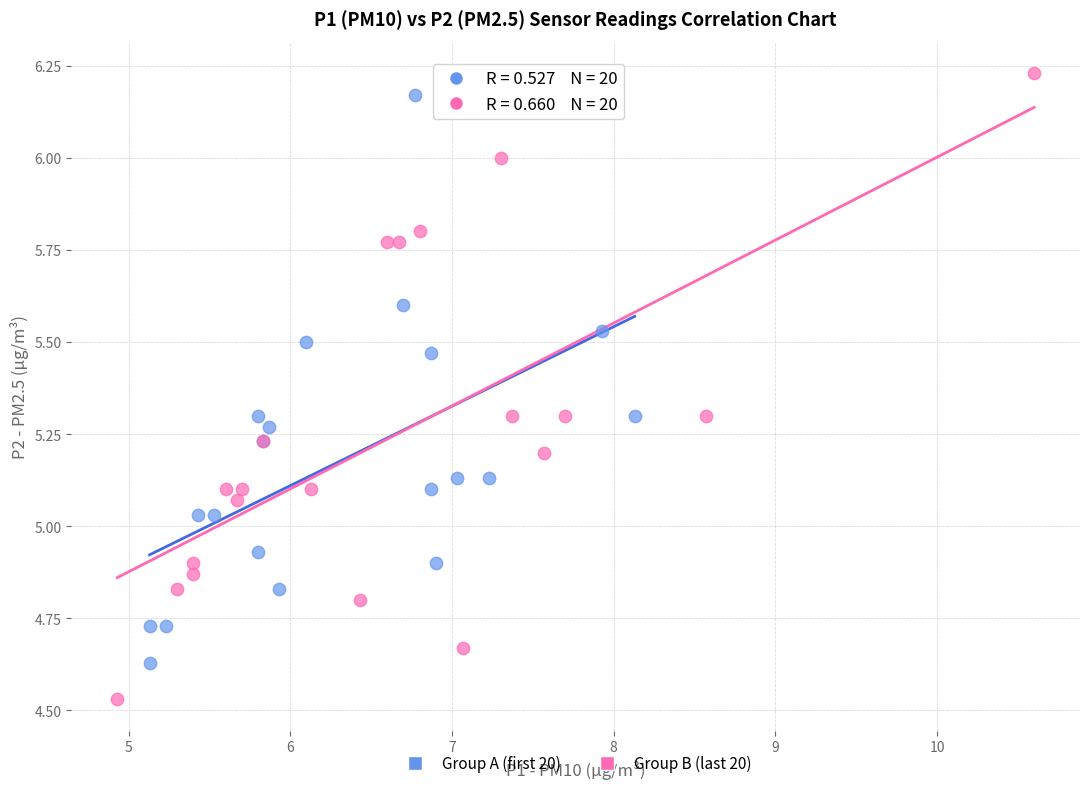

Which series has the widest spread of Y values?

Group B (last 20)